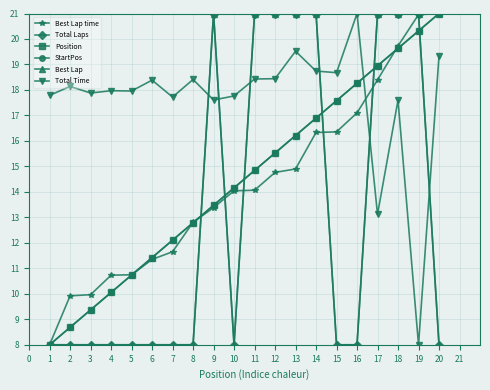

True or false: Best Lap time and Total Time intersect in this chart.

True